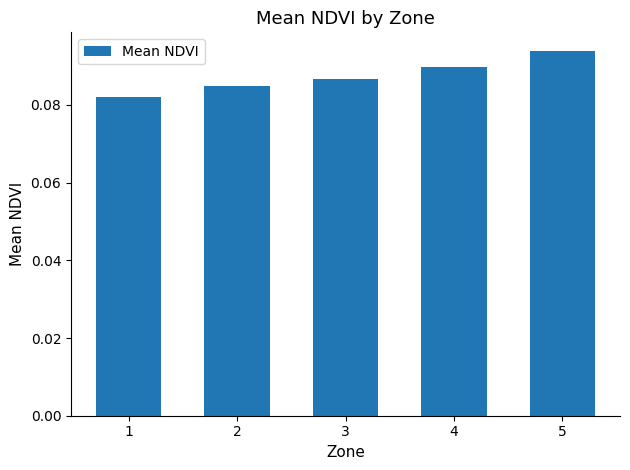

What is the sum of all values?

0.4